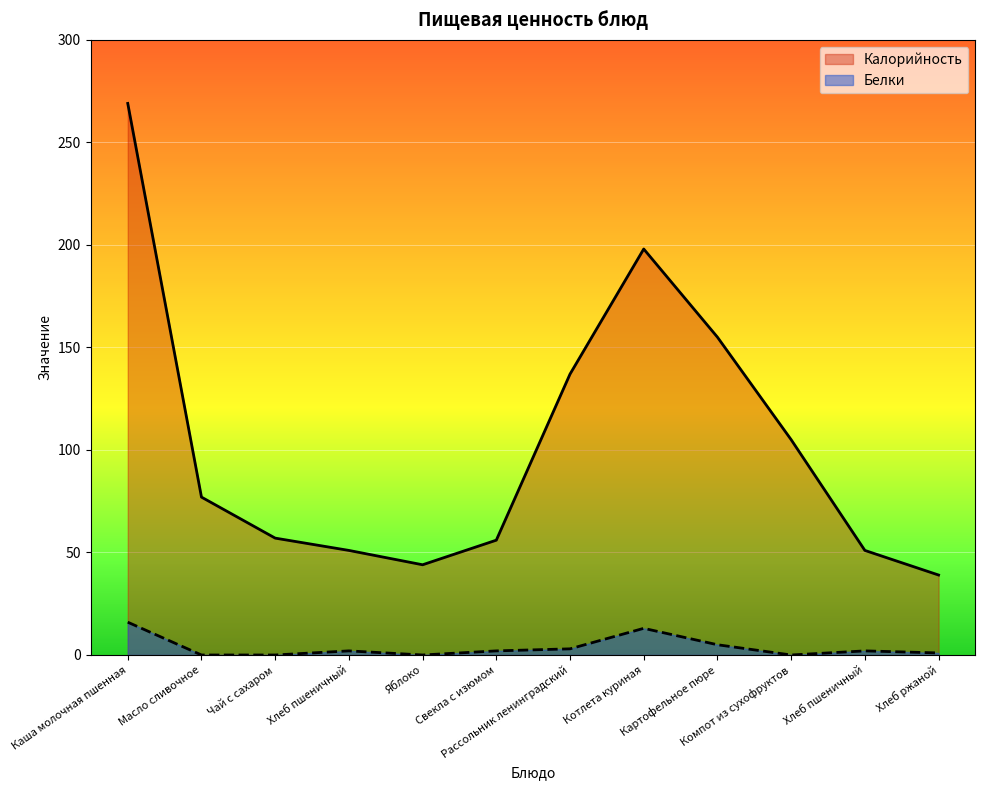

How many values in the Белки series are below 2?

5